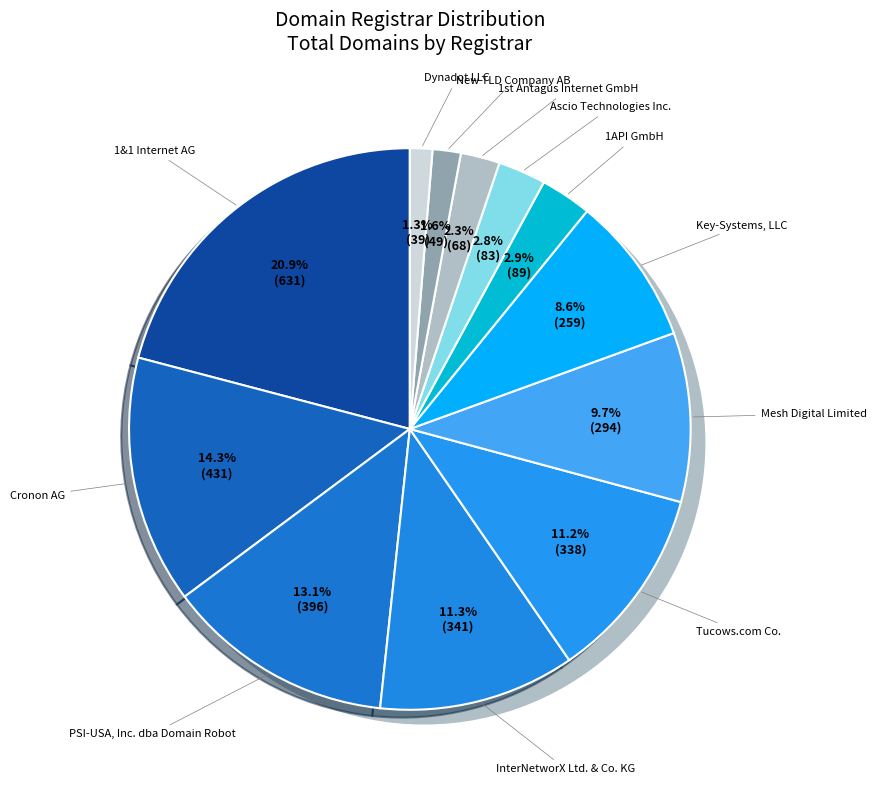

Does 1API GmbH account for over 50% of the chart?

No